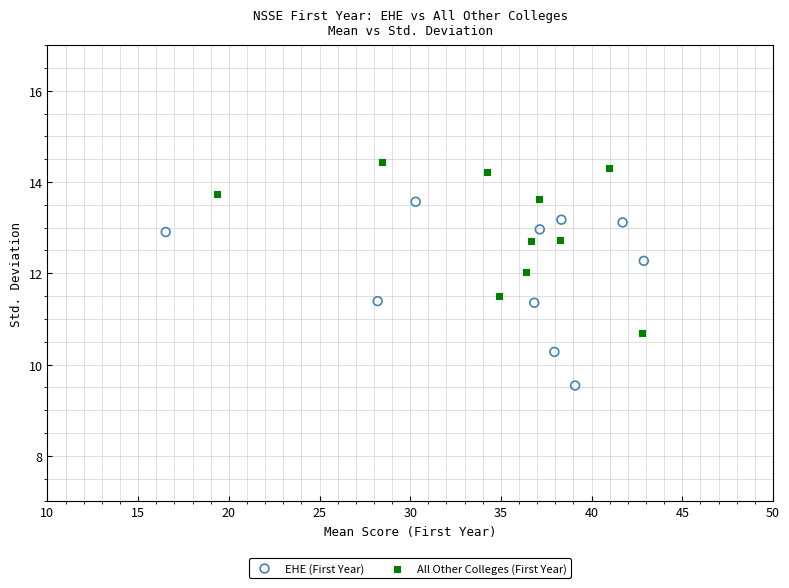

Which series has the largest Y range (max minus min)?

EHE (First Year)